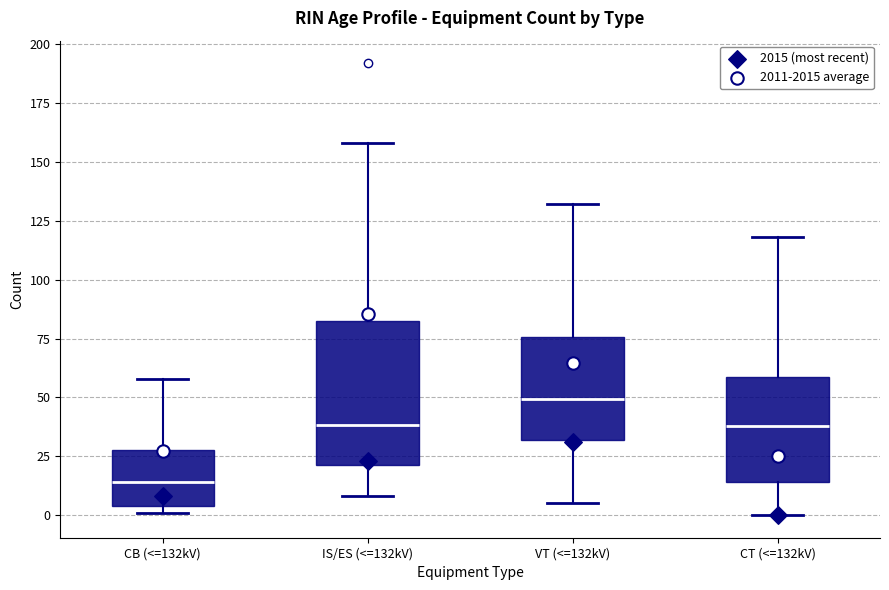

Which box's median line is the lowest?

CB (<=132kV)